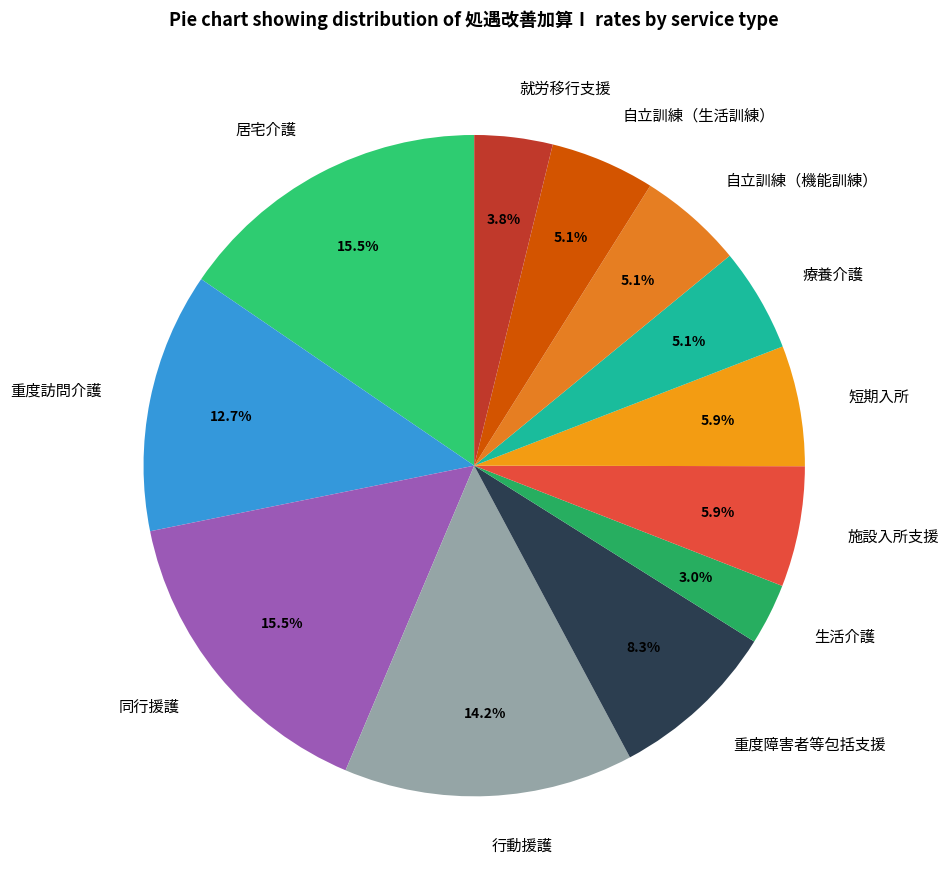

Which category has the smallest portion of the pie?

生活介護